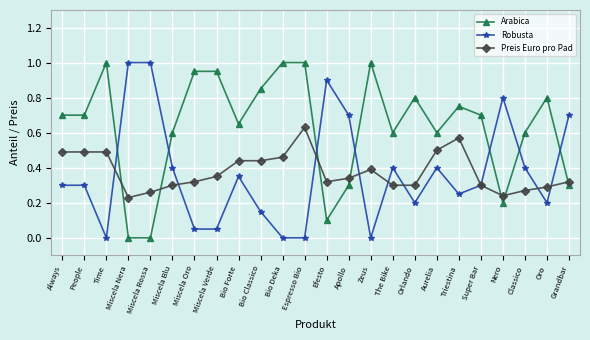

Where do Arabica and Robusta first cross each other?

Time and Miscela Nera